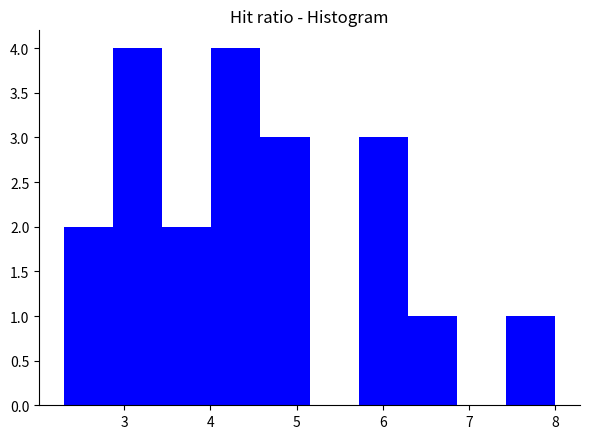

What is the height of the bar covering 4.58 to 5.15 on the x-axis? Neither the bar edges nor the heights are printed on the chart, so give them approximately, as read against the axes.

3